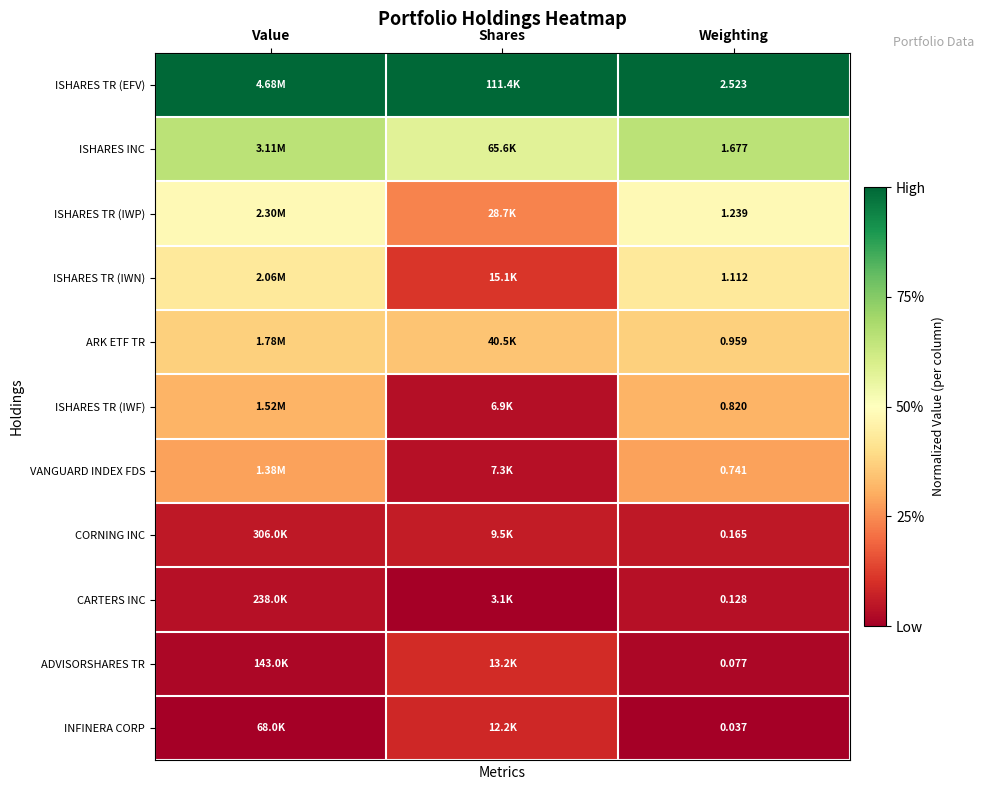

What is the total value across all series at Weighting?

9.5